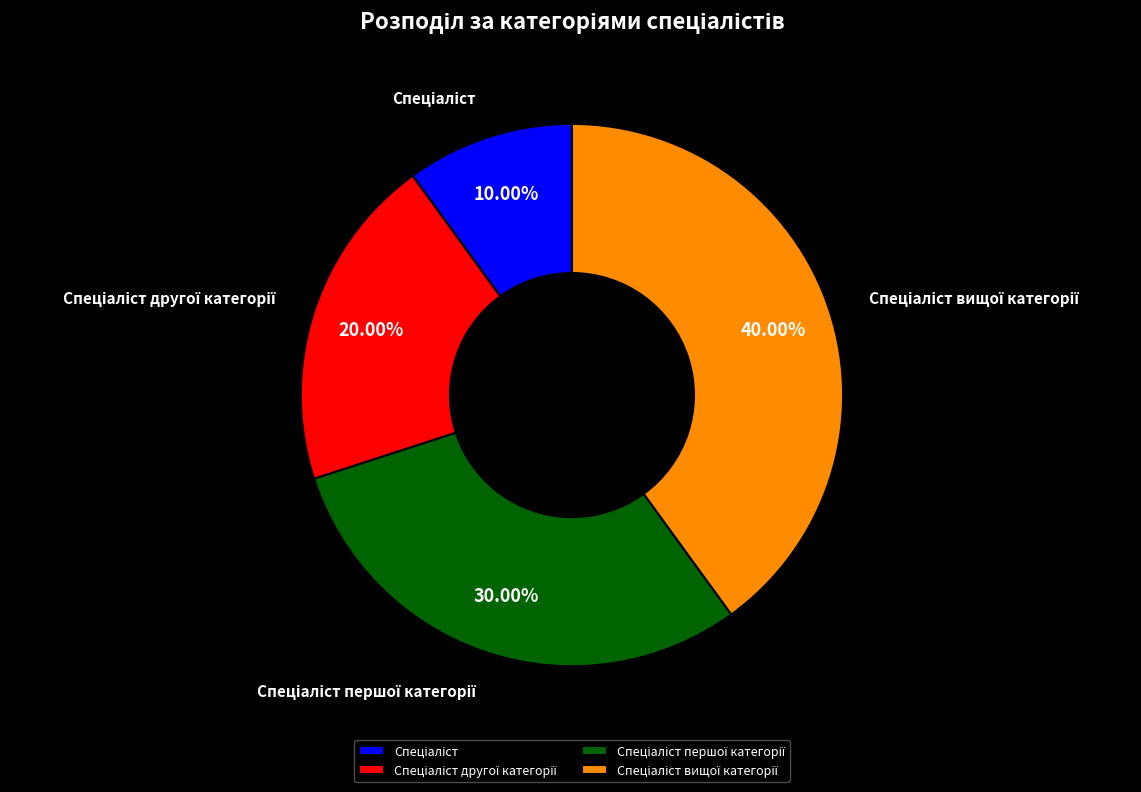

Does any single category account for the majority?

No